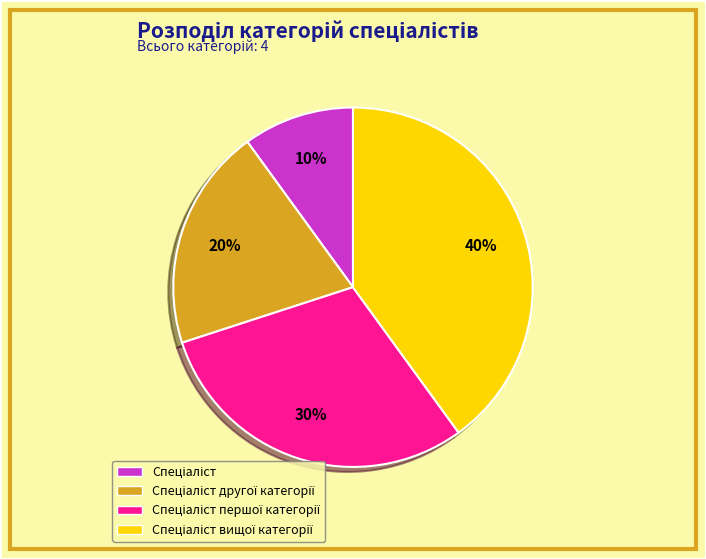

To the nearest percent, what is the average slice percentage?

25%